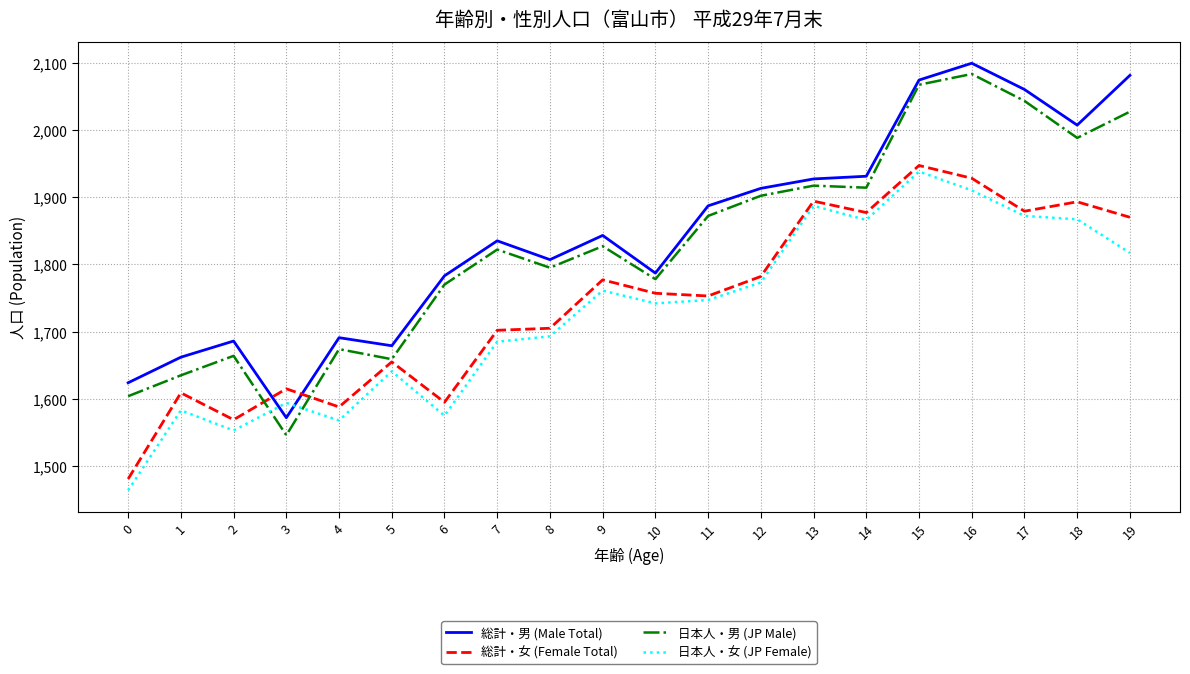

Read the 総計・女 (Female Total) value at 15, to the nearest 10.

1950